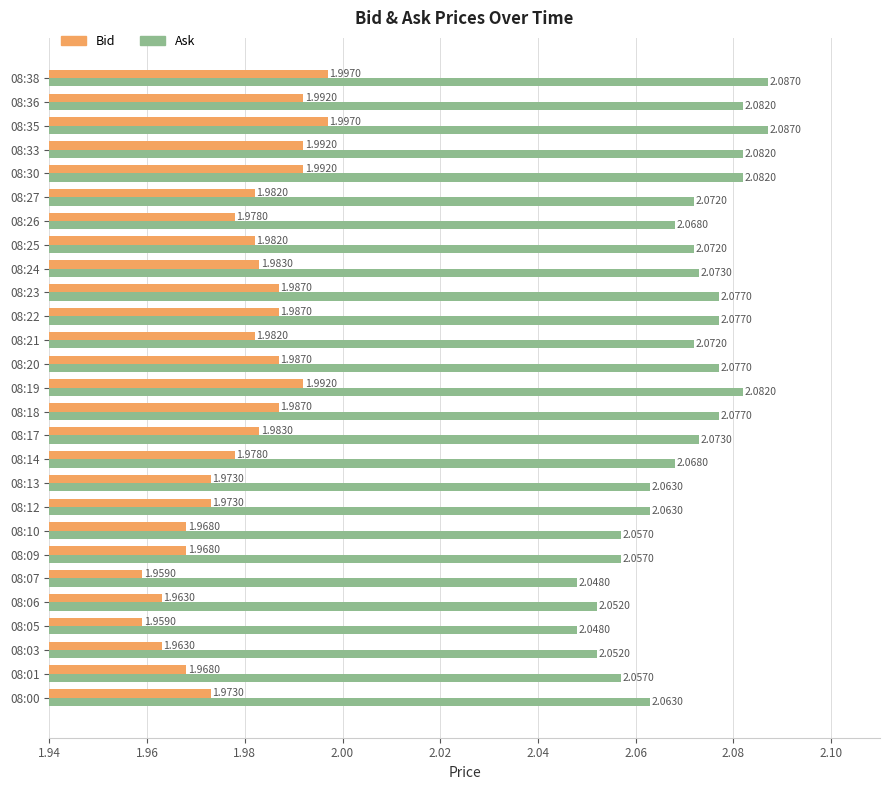

Which series has the largest total across all categories?

Ask